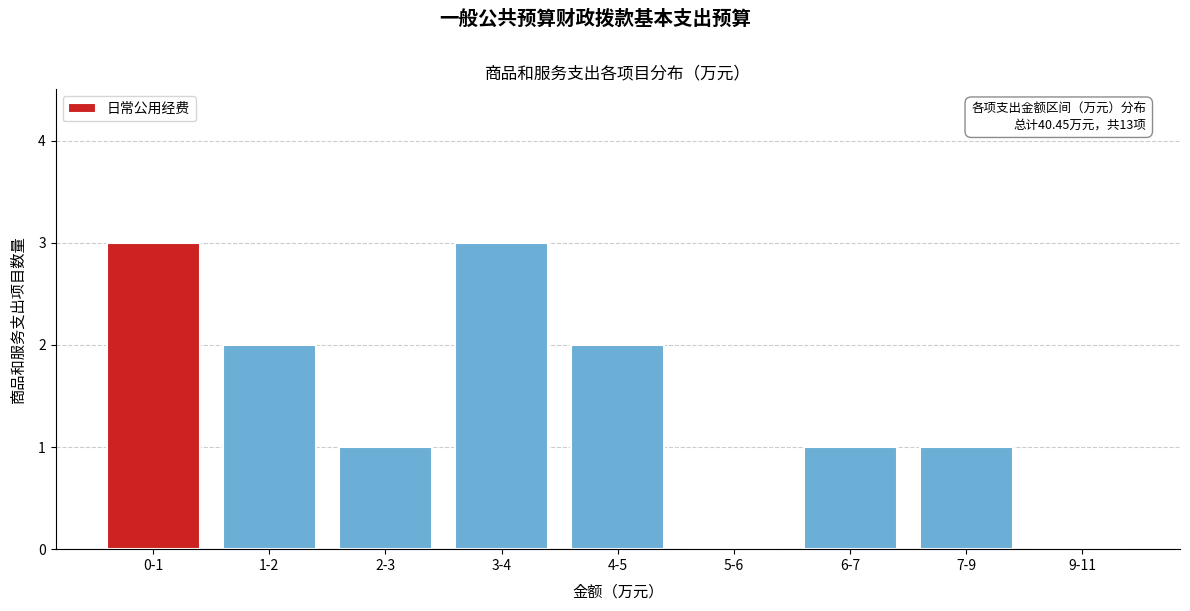

Reading left to right, list all the values displayed in this chart.

0-1=3	1-2=2	2-3=1	3-4=3	4-5=2	5-6=0	6-7=1	7-9=1	9-11=0